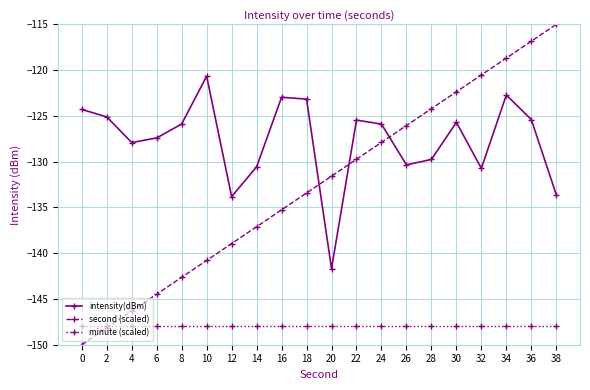

What is the value of the intensity(dBm) point at the 15th from the left?

-129.8